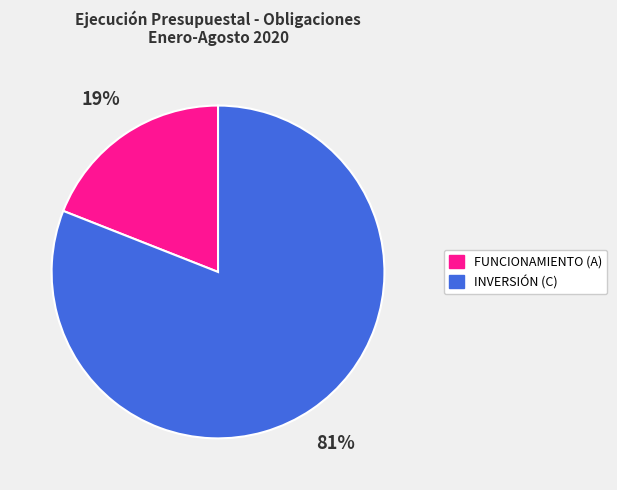

Rank the categories by value from highest to lowest.

INVERSIÓN (C), FUNCIONAMIENTO (A)